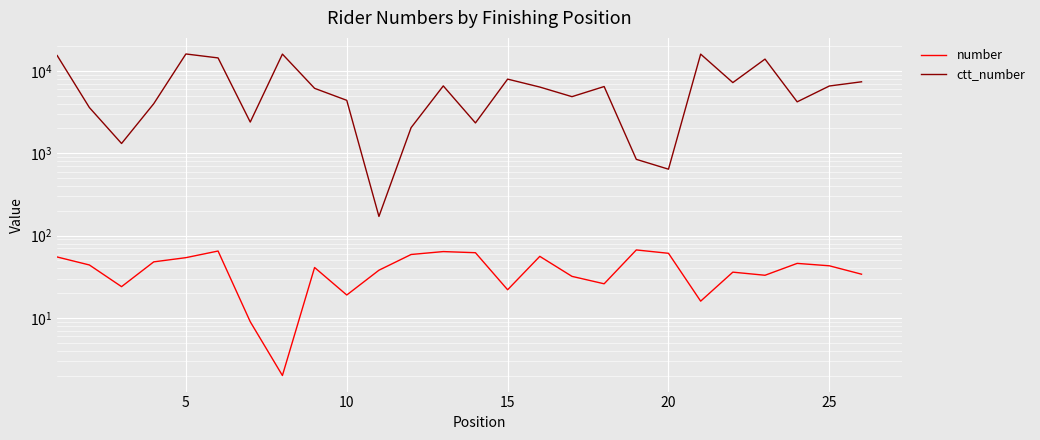

What are all the series names shown in the legend?

number, ctt_number